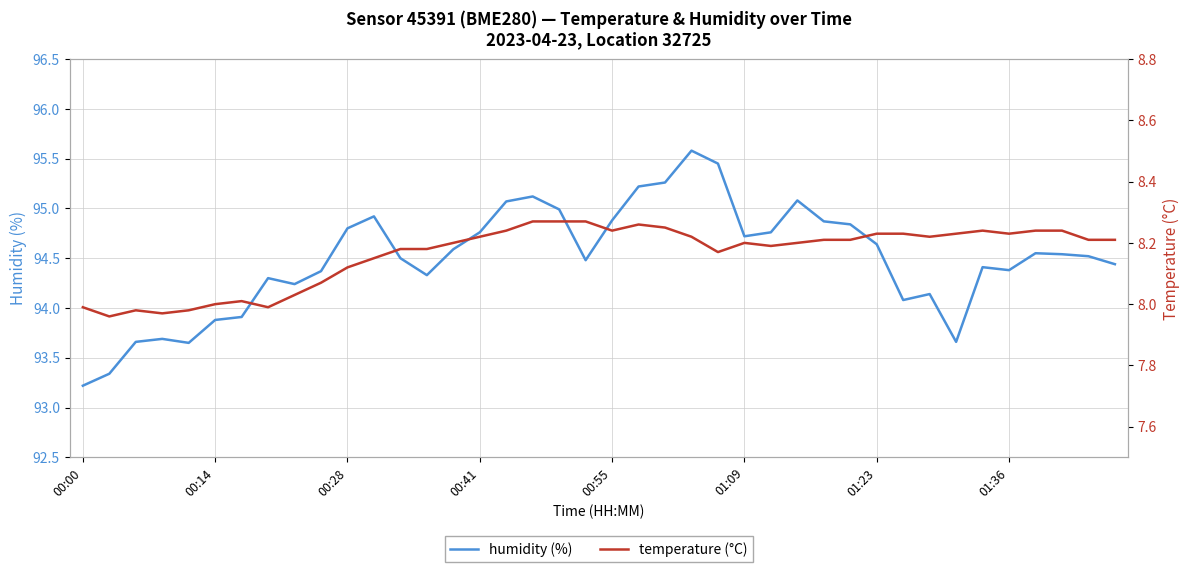

List the series in order of their overall mean, lowest first.

temperature, humidity